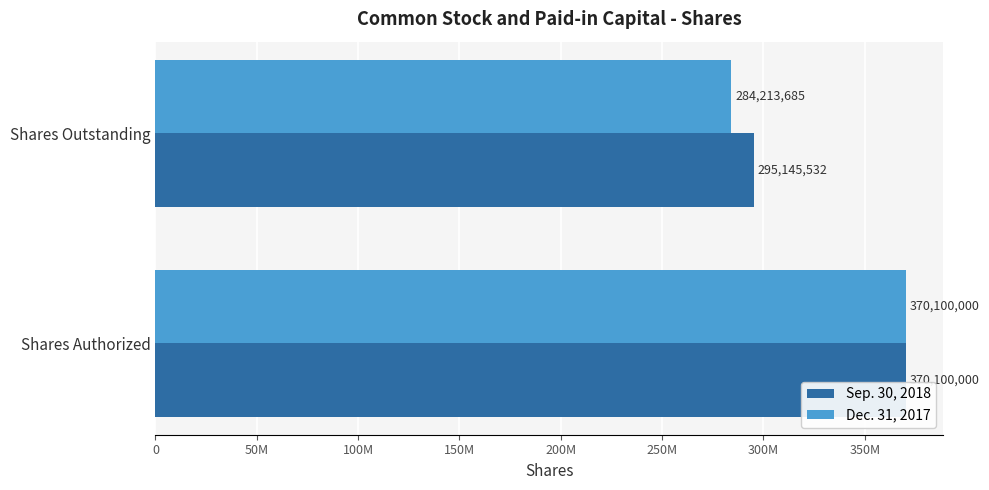

What are all the series names shown in the legend?

Sep. 30, 2018, Dec. 31, 2017